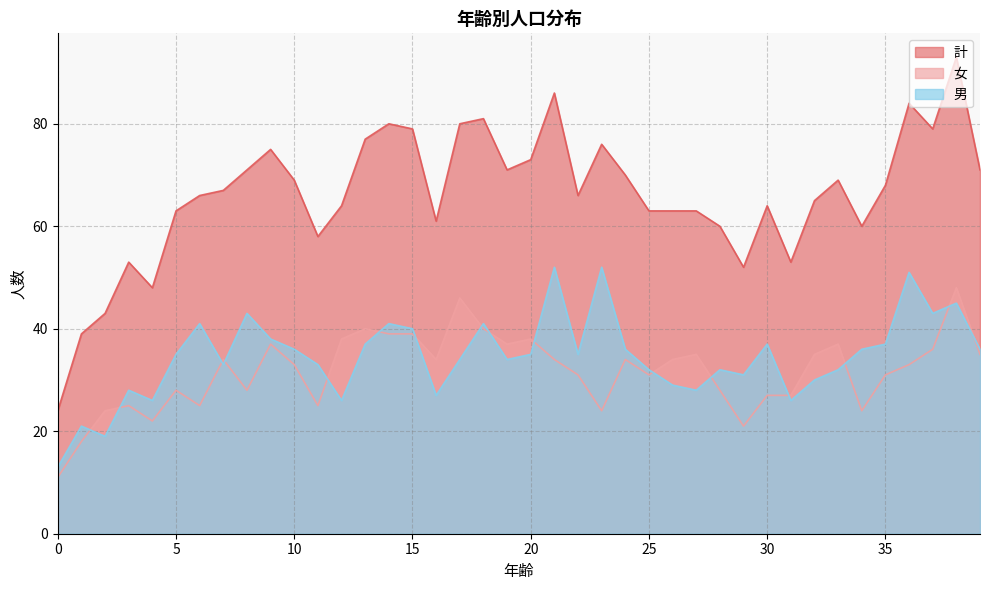

What is the difference between the maximum and second lowest values in the 計 series?

54